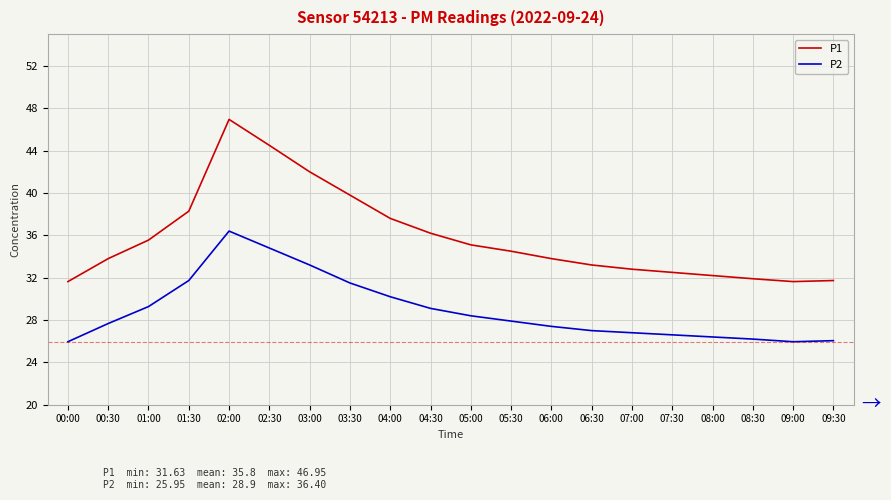

Does the chart display data point markers on the line(s)?

No